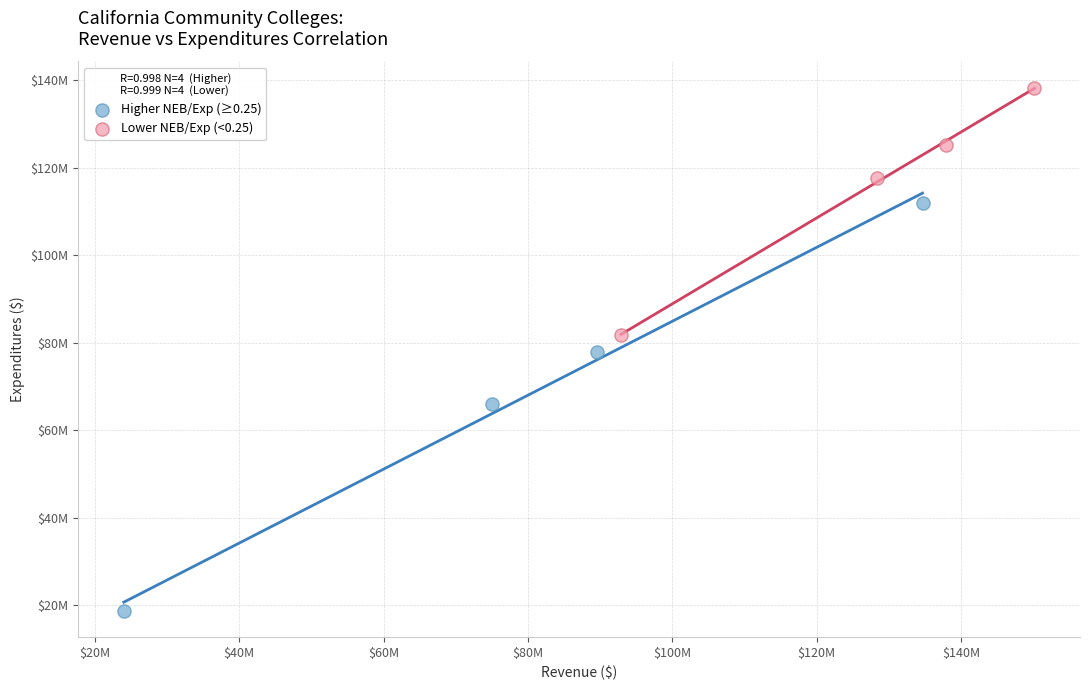

Which series contains the highest Y value?

Lower NEB/Exp (<0.25)